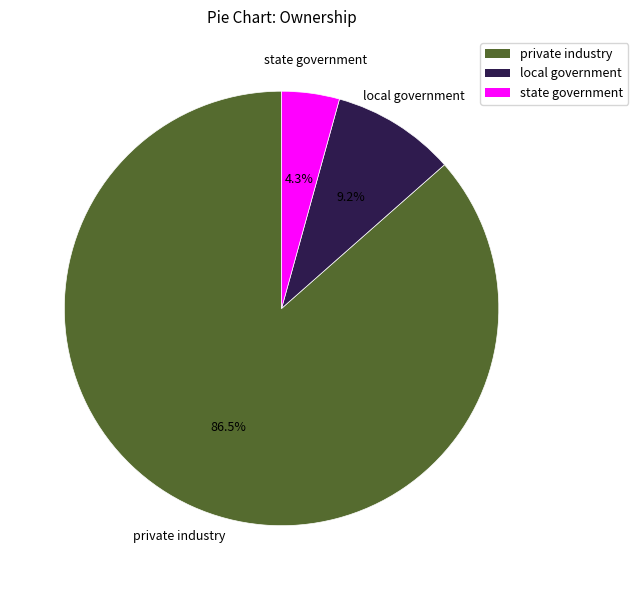

How much of the chart is everything except private industry?

13.5%